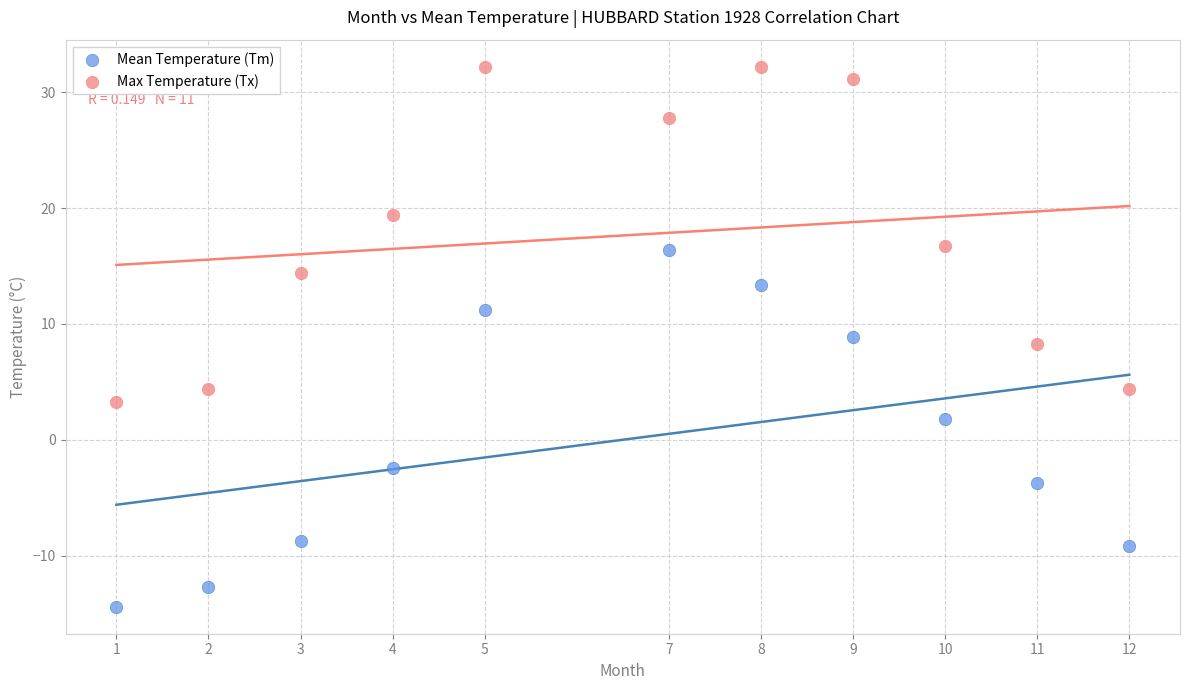

Which series contains the highest Y value?

Max Temperature (Tx)